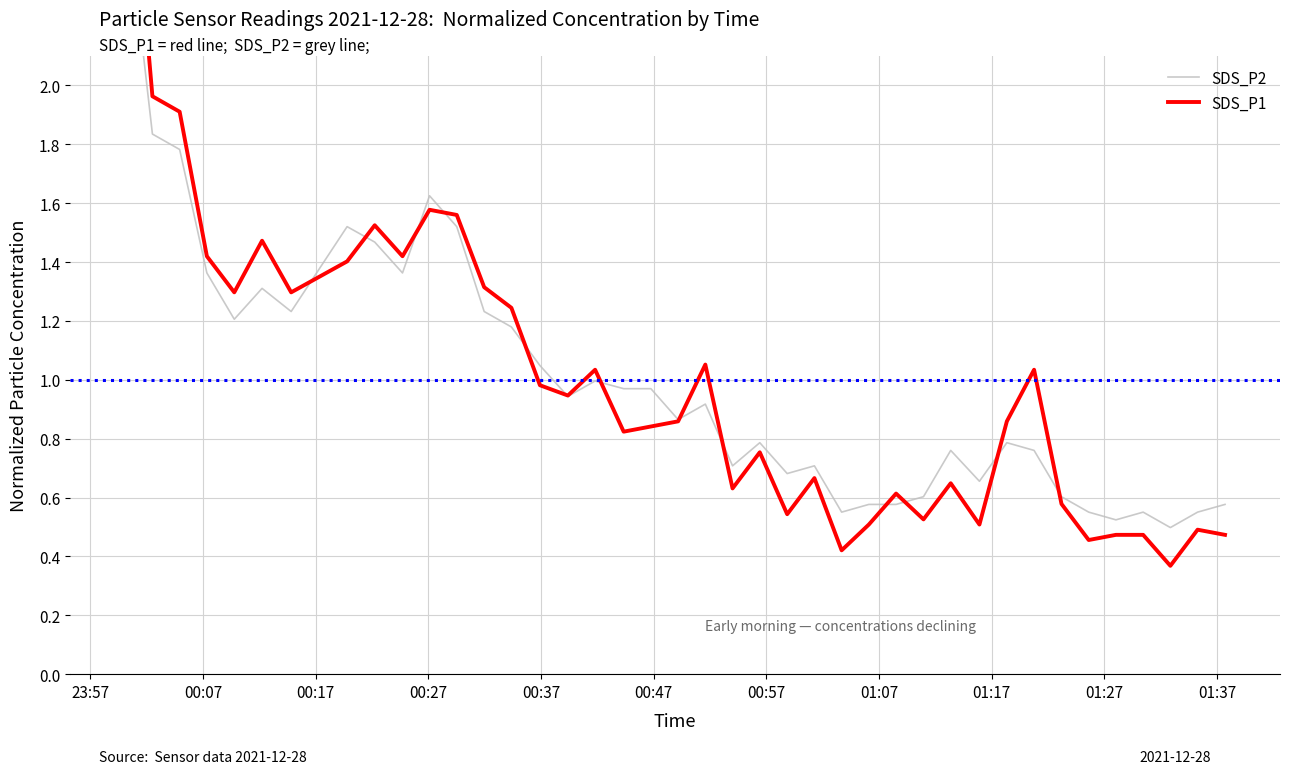

What is the smallest value displayed?

0.4